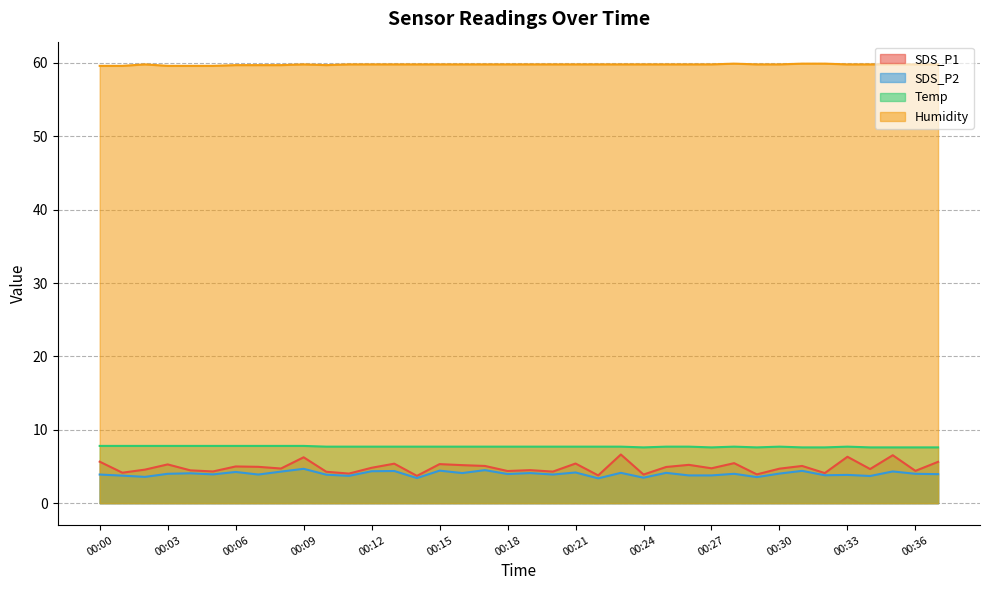

How many distinct data groups are displayed?

4